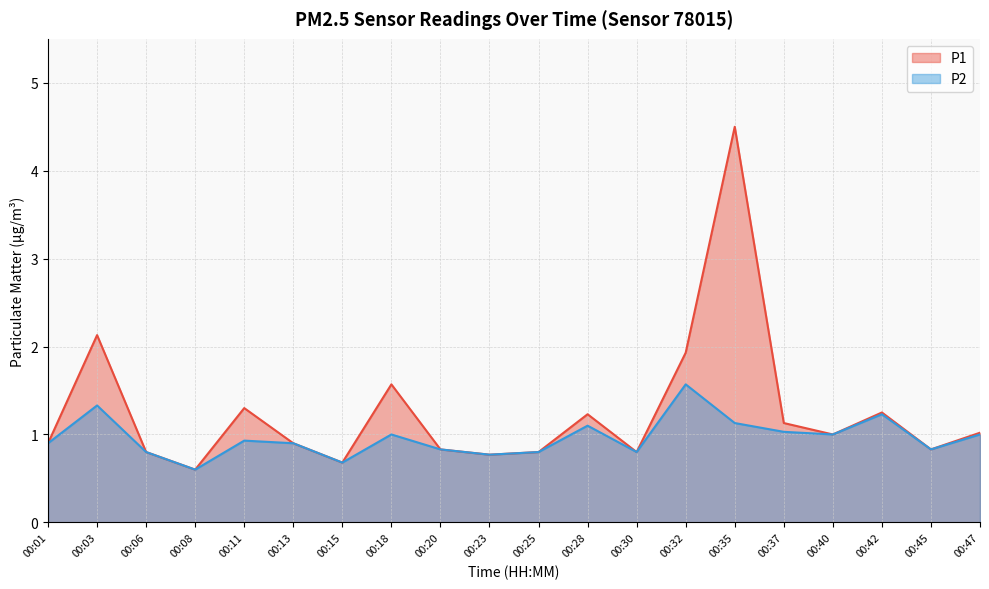

Which series changed the most between 00:37 and 00:40?

P1